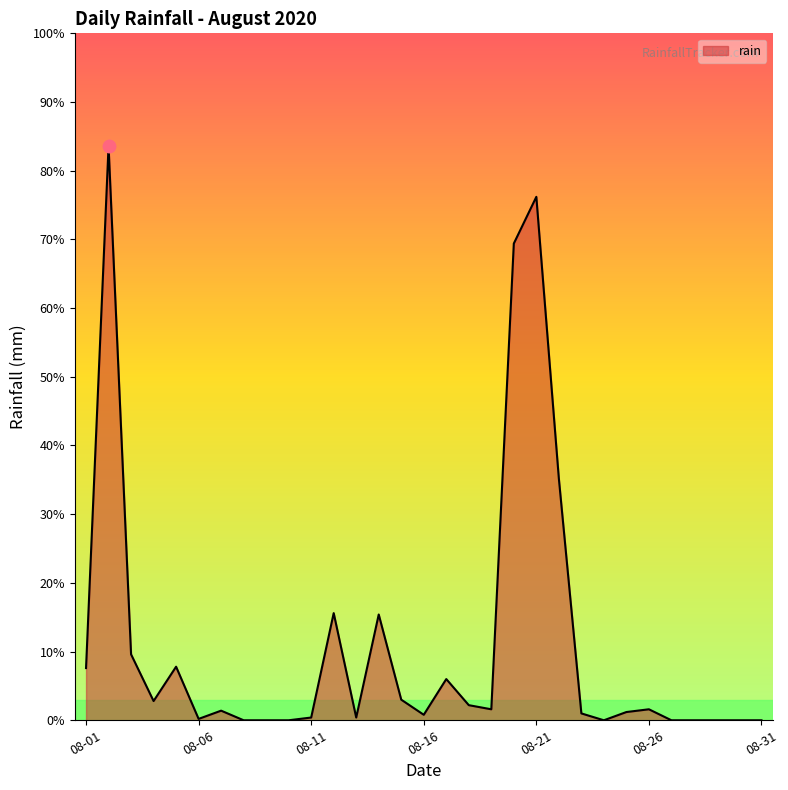

What is the maximum value shown in the chart?

83.6